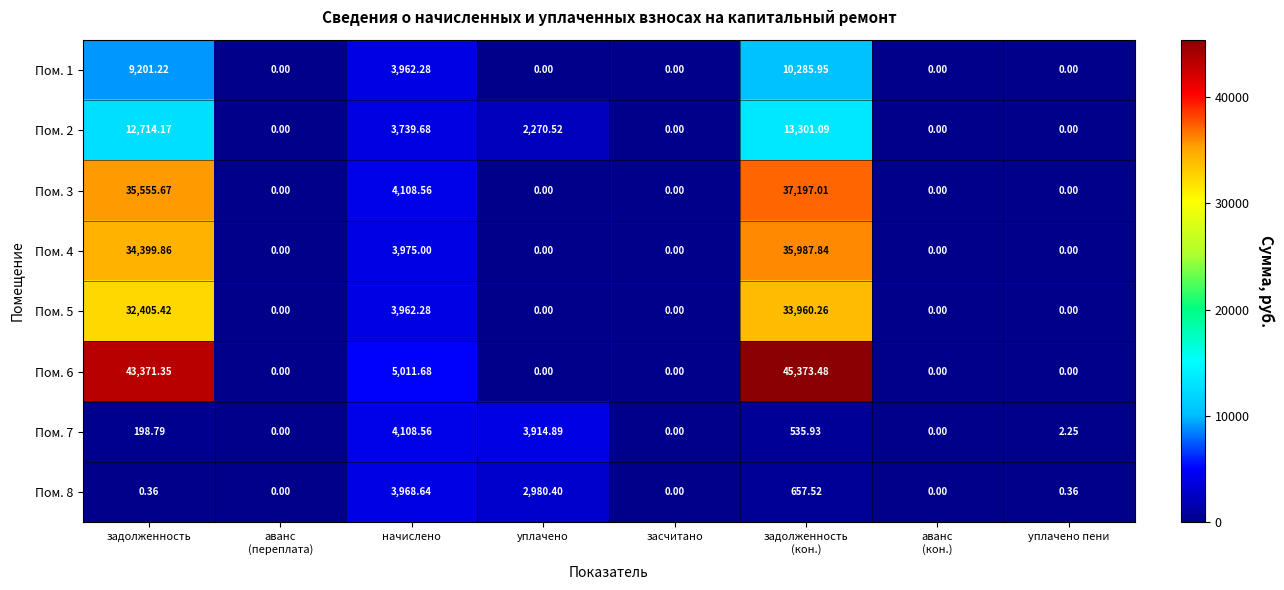

Which category has the highest value in the Пом. 8 series?

начислено